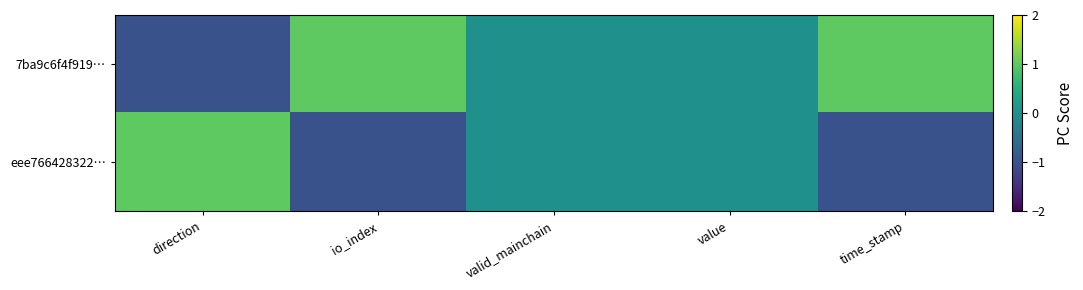

How many data points does each series have?

5